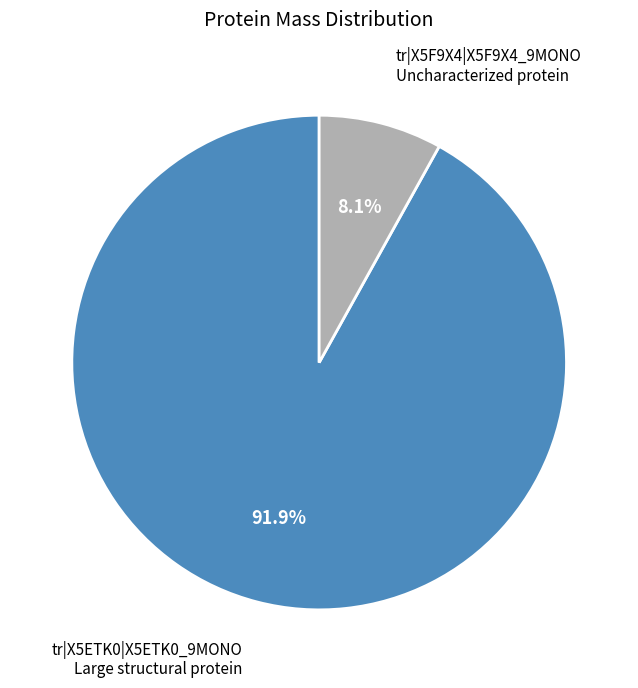

Does any single category account for the majority?

Yes